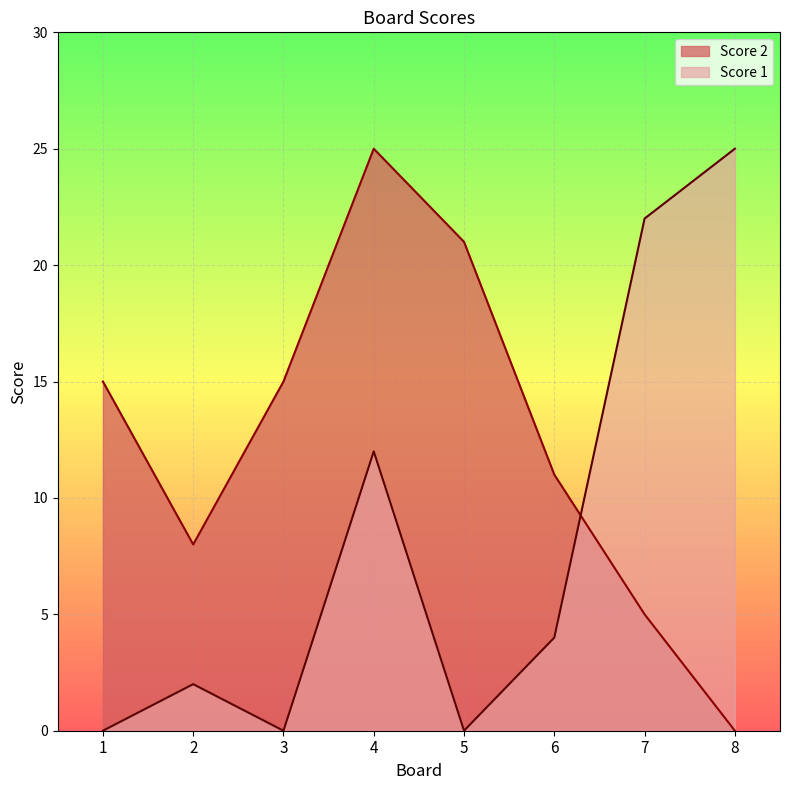

Which category has the highest value across all series?

4